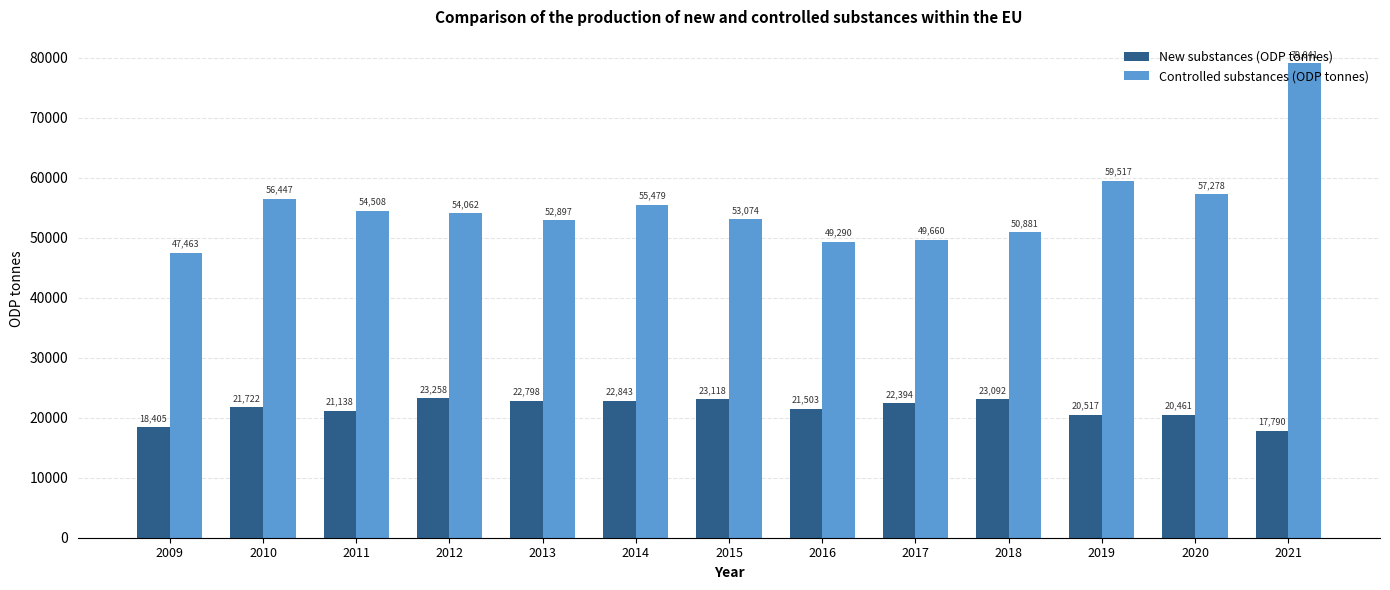

What is the greatest value displayed?

79040.8